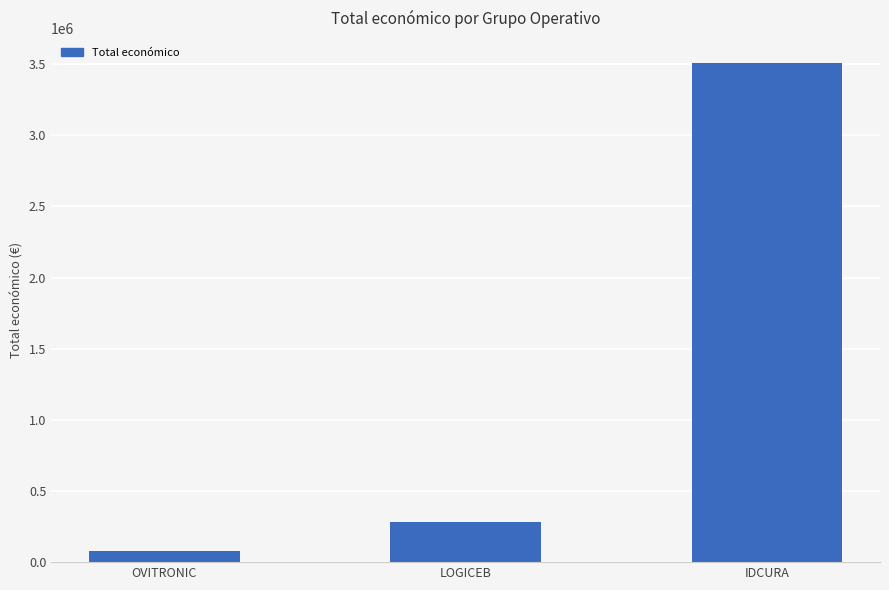

What is the change in value from OVITRONIC to LOGICEB?

+203029